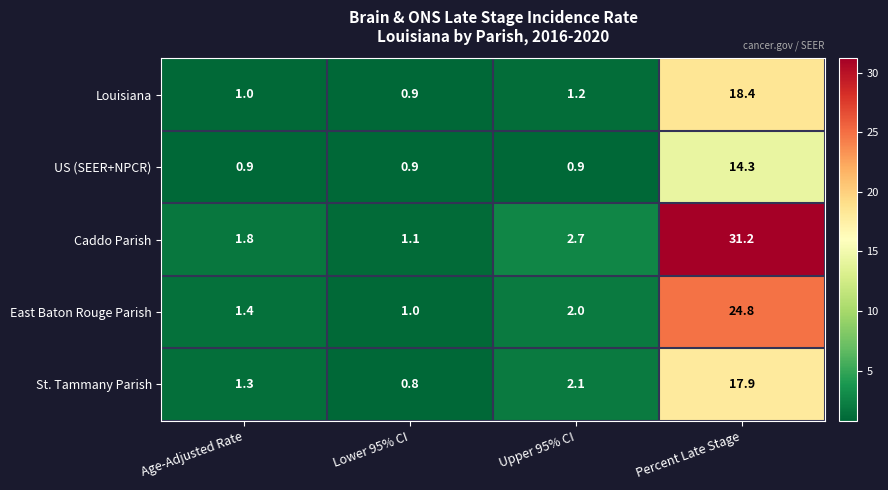

What is the difference between the second highest and minimum values in the Louisiana series?

0.3